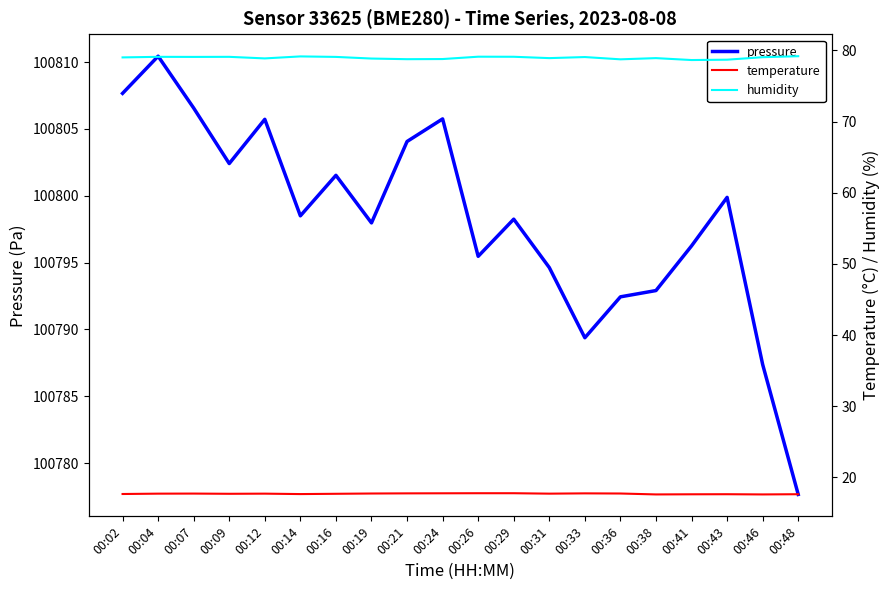

Rank the series at 00:19 from lowest to highest value.

temperature, humidity, pressure